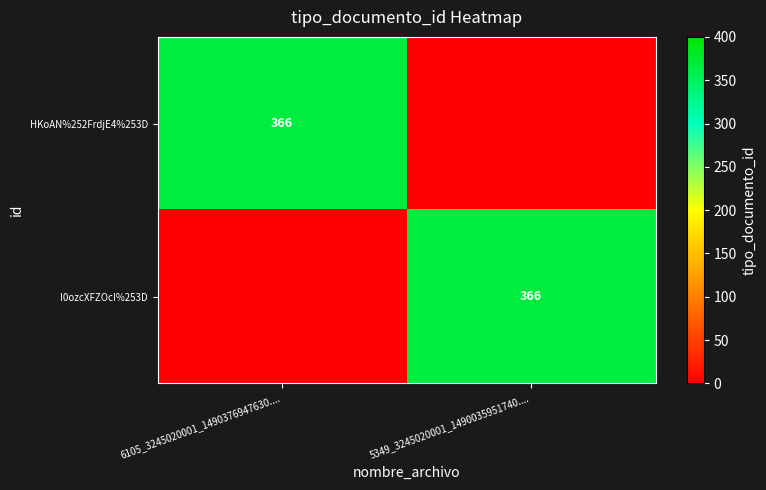

At how many categories does at least one series exceed 228?

2